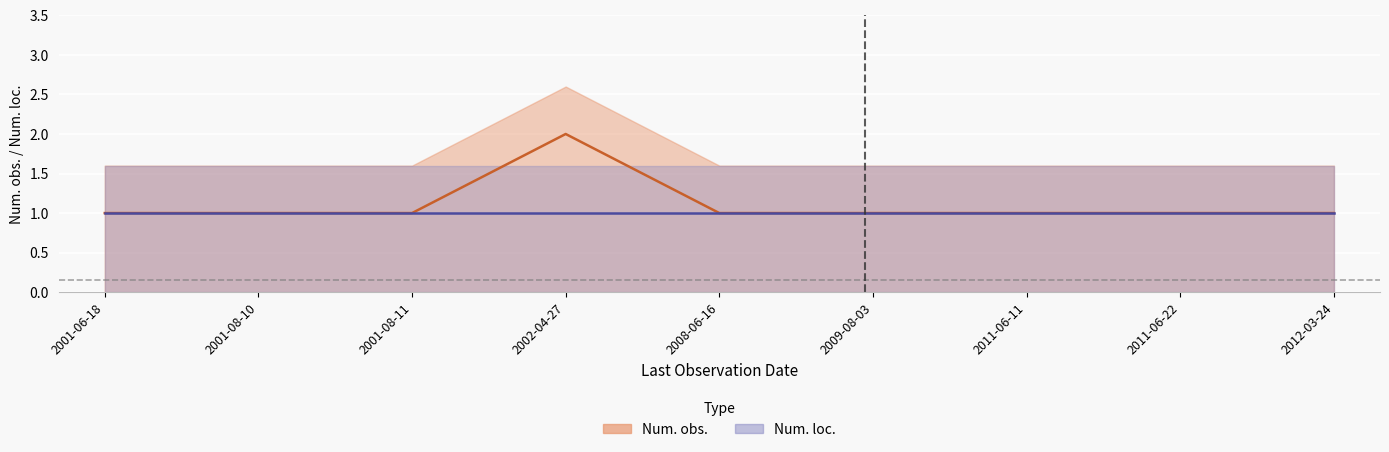

List the labels in order of value, smallest first.

2001-06-18, 2001-08-10, 2001-08-11, 2008-06-16, 2009-08-03, 2011-06-11, 2011-06-22, 2012-03-24, 2002-04-27